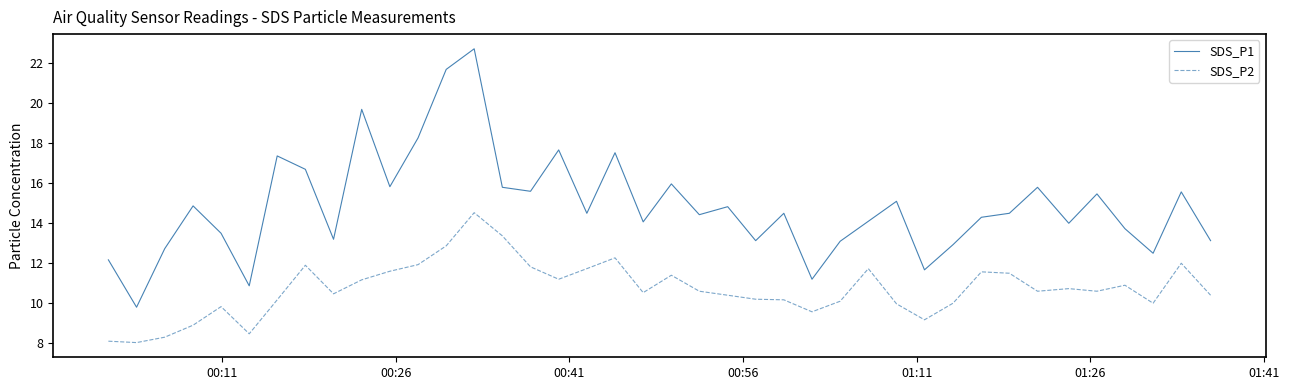

In SDS_P2, how many points are higher than both neighbors (excluding endpoints)?

10